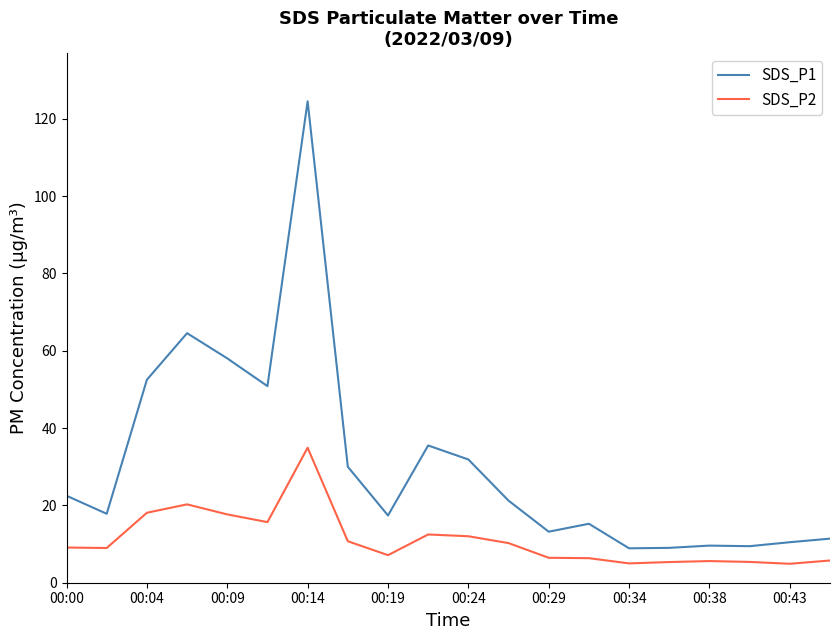

List the series in order of their overall mean, highest first.

SDS_P1, SDS_P2